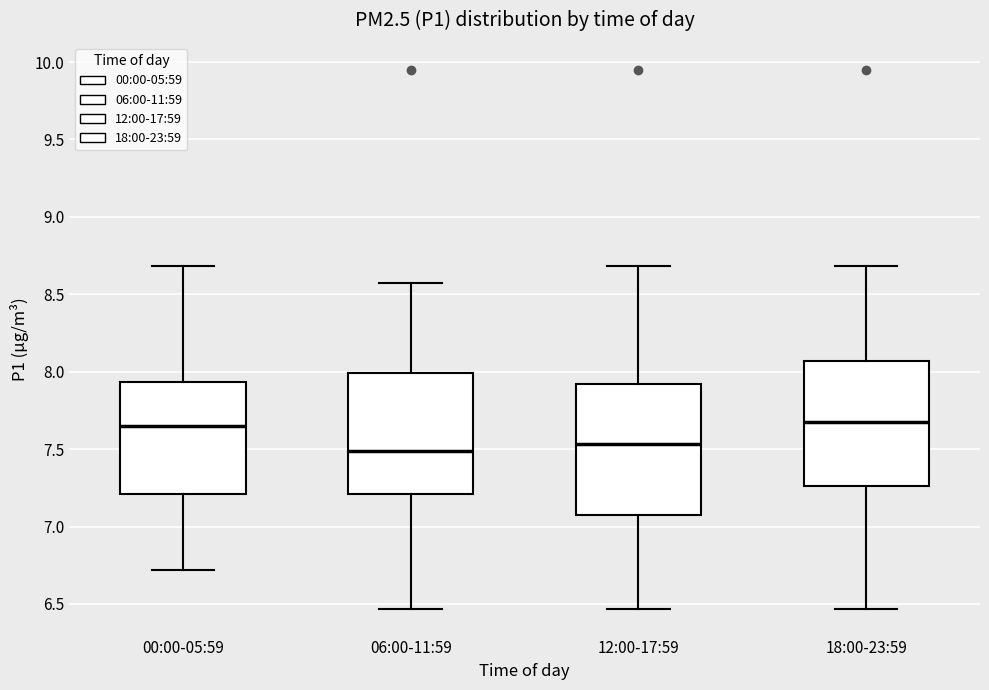

Reading left to right, read every box against the y-axis: the position of its median line, the range the box covers, and the ends of its whiskers. The values are not printed on the chart, so give them approximately, as read against the axis.

00:00-05:59: median 7.65, box 7.20 to 7.95, whiskers 6.70 to 8.70
06:00-11:59: median 7.50, box 7.20 to 8.00, whiskers 6.45 to 8.55
12:00-17:59: median 7.55, box 7.10 to 7.90, whiskers 6.45 to 8.70
18:00-23:59: median 7.70, box 7.25 to 8.05, whiskers 6.45 to 8.70